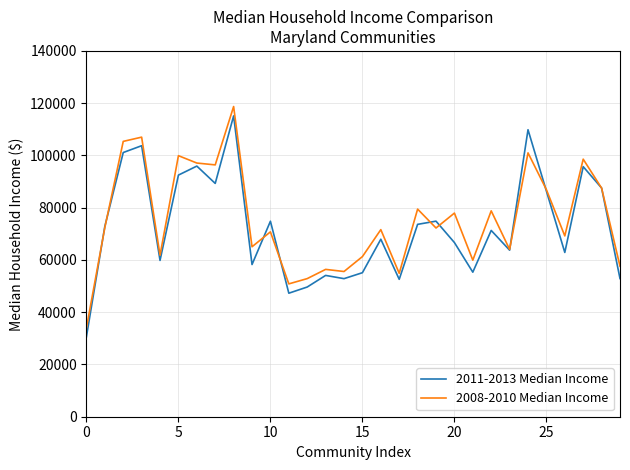

What is the smallest value displayed?

30609